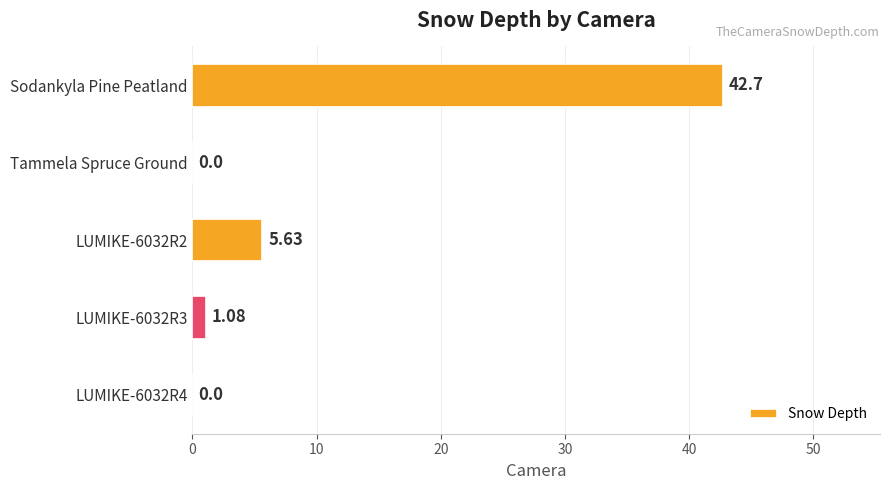

What is the change in value from LUMIKE-6032R2 to LUMIKE-6032R4?

-5.6